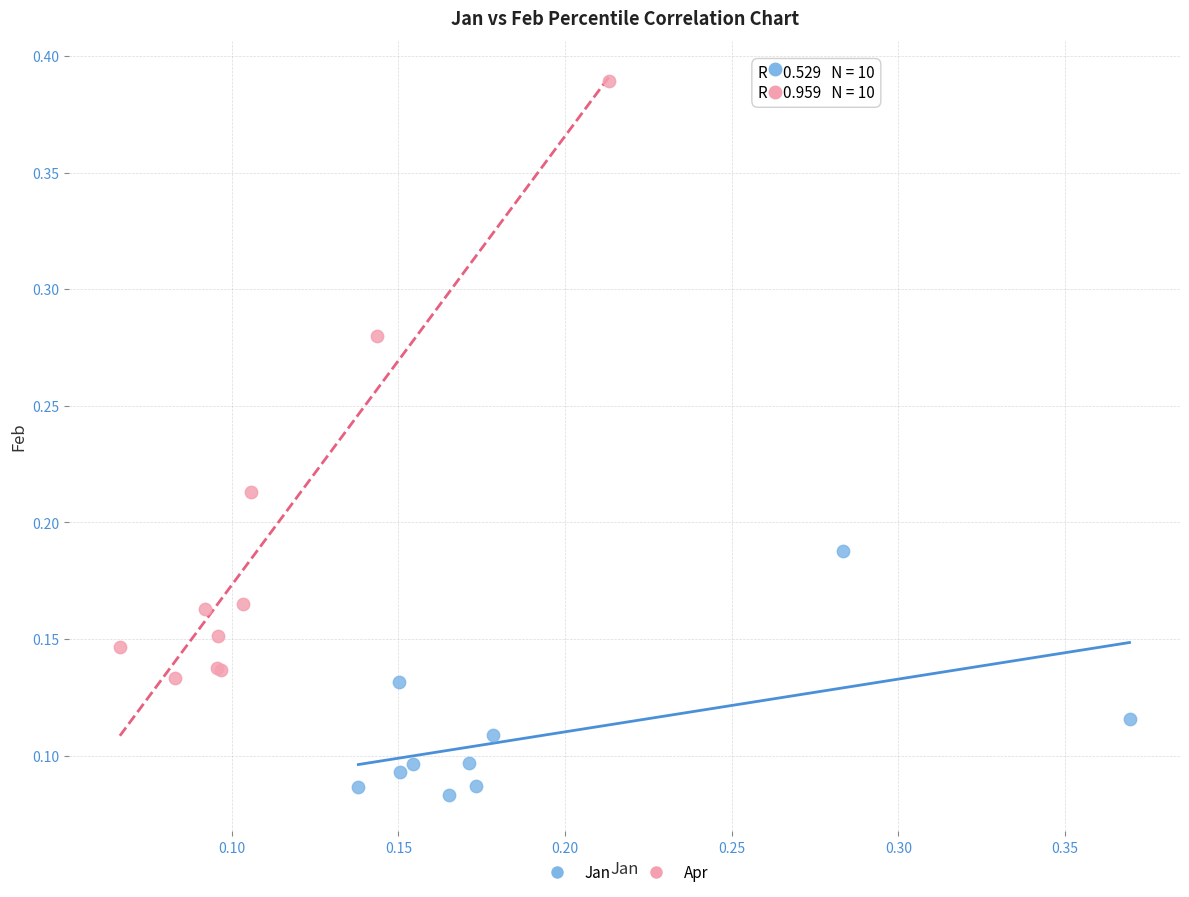

Which series has the largest Y range (max minus min)?

Apr